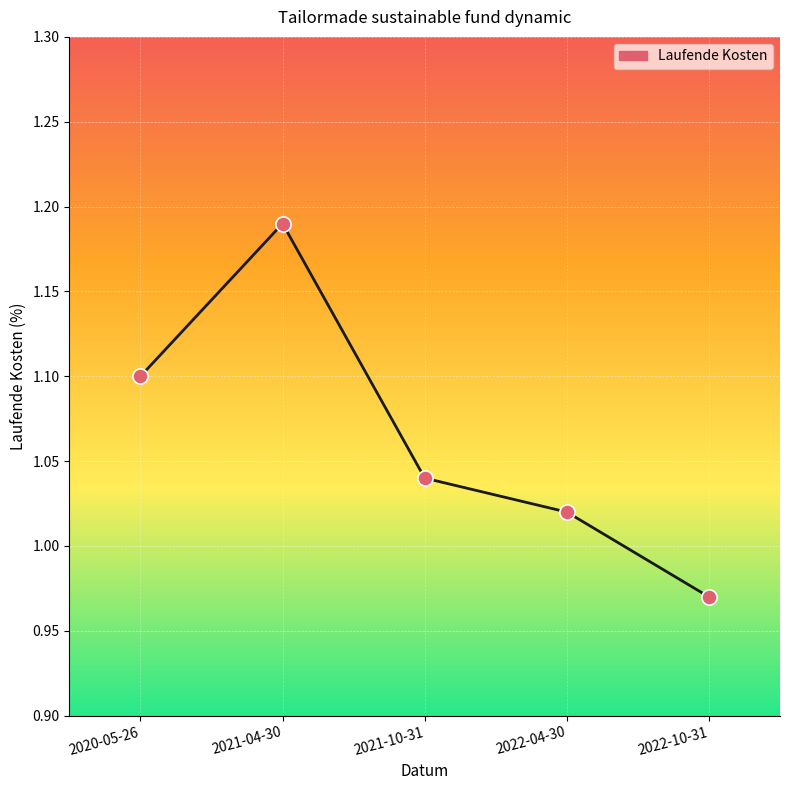

Between 2021-04-30 and 2022-10-31, which is larger?

2021-04-30